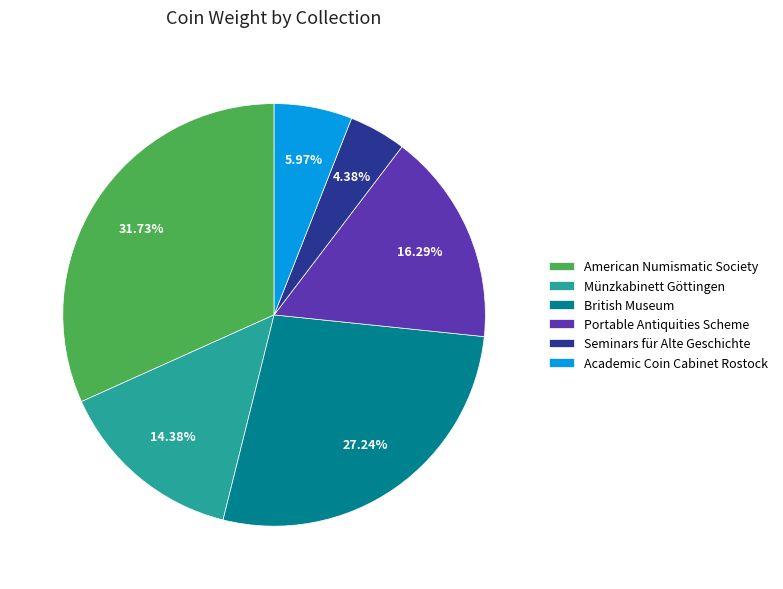

Approximately how many times larger is the value at British Museum compared to Münzkabinett Göttingen?

1.9